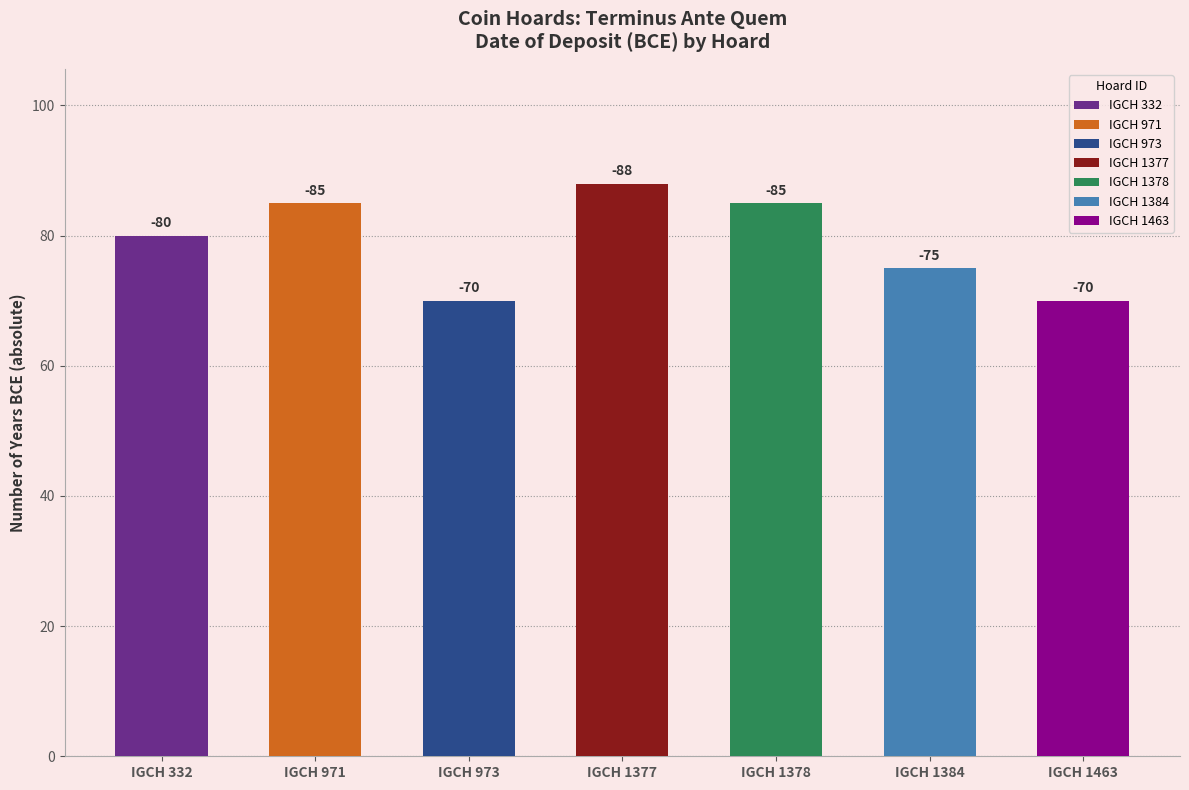

What is the sum of all values?

-553